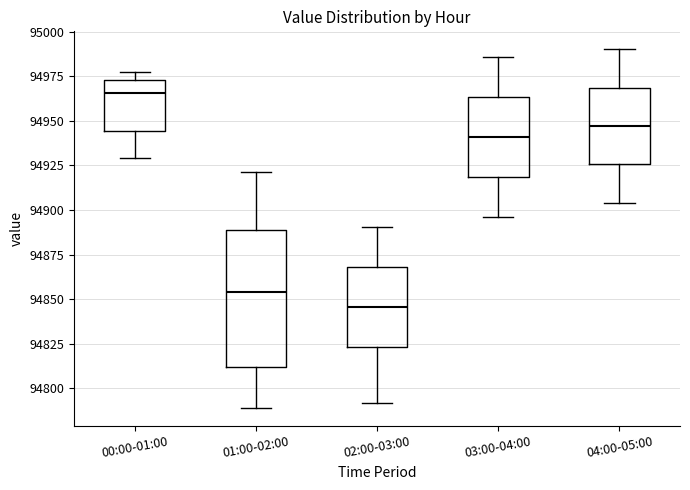

Comparing the boxes themselves (not the whiskers), which one is the tallest?

01:00-02:00